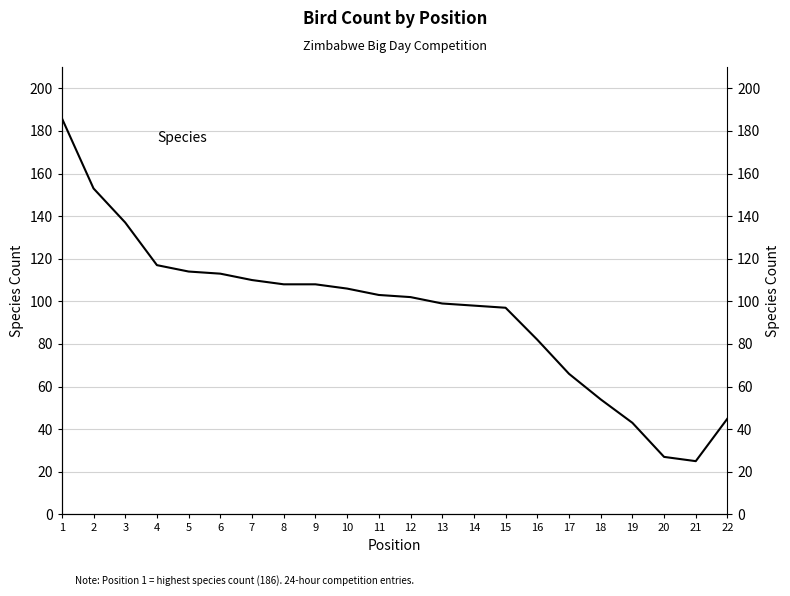

What is the sum of the values at 12 and 15?

199